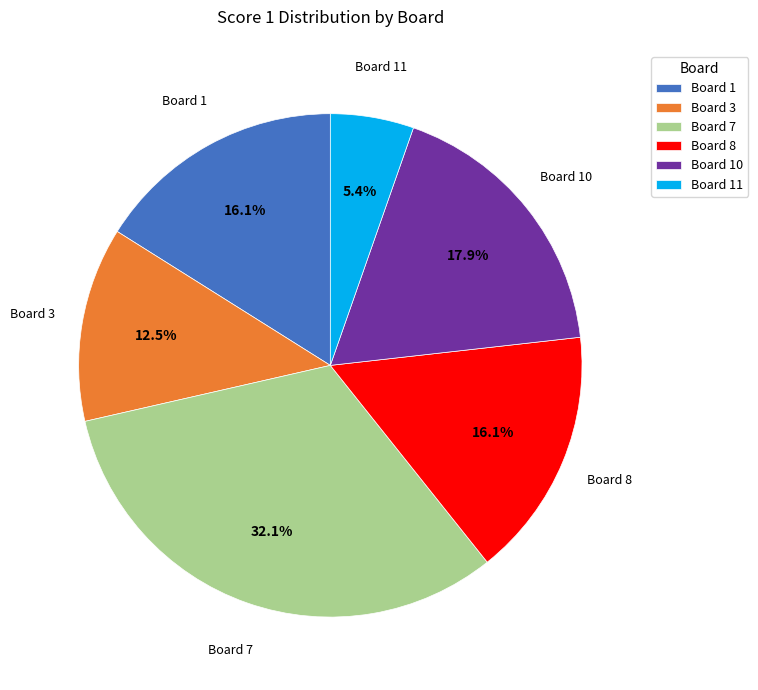

Do Board 11 and Board 1 together represent more than half of the pie?

No